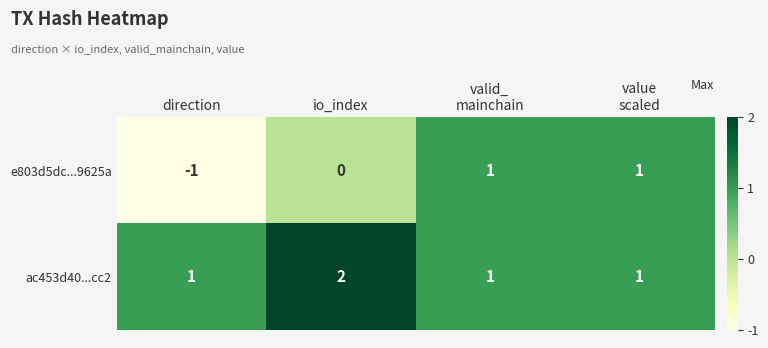

Which series has the widest spread of values?

e803d5dc...9625a